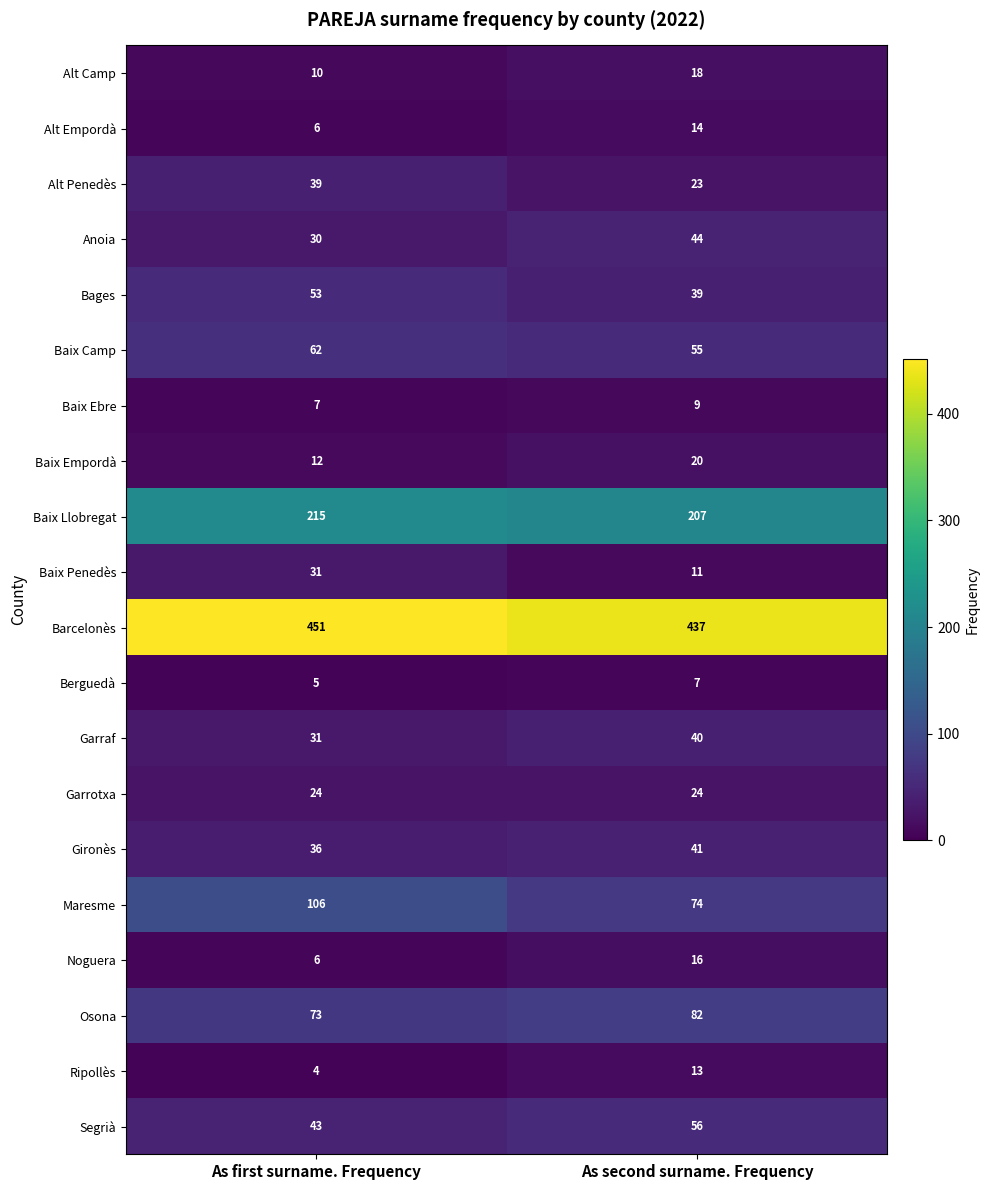

At which category is the sum across all series the highest?

As first surname. Frequency